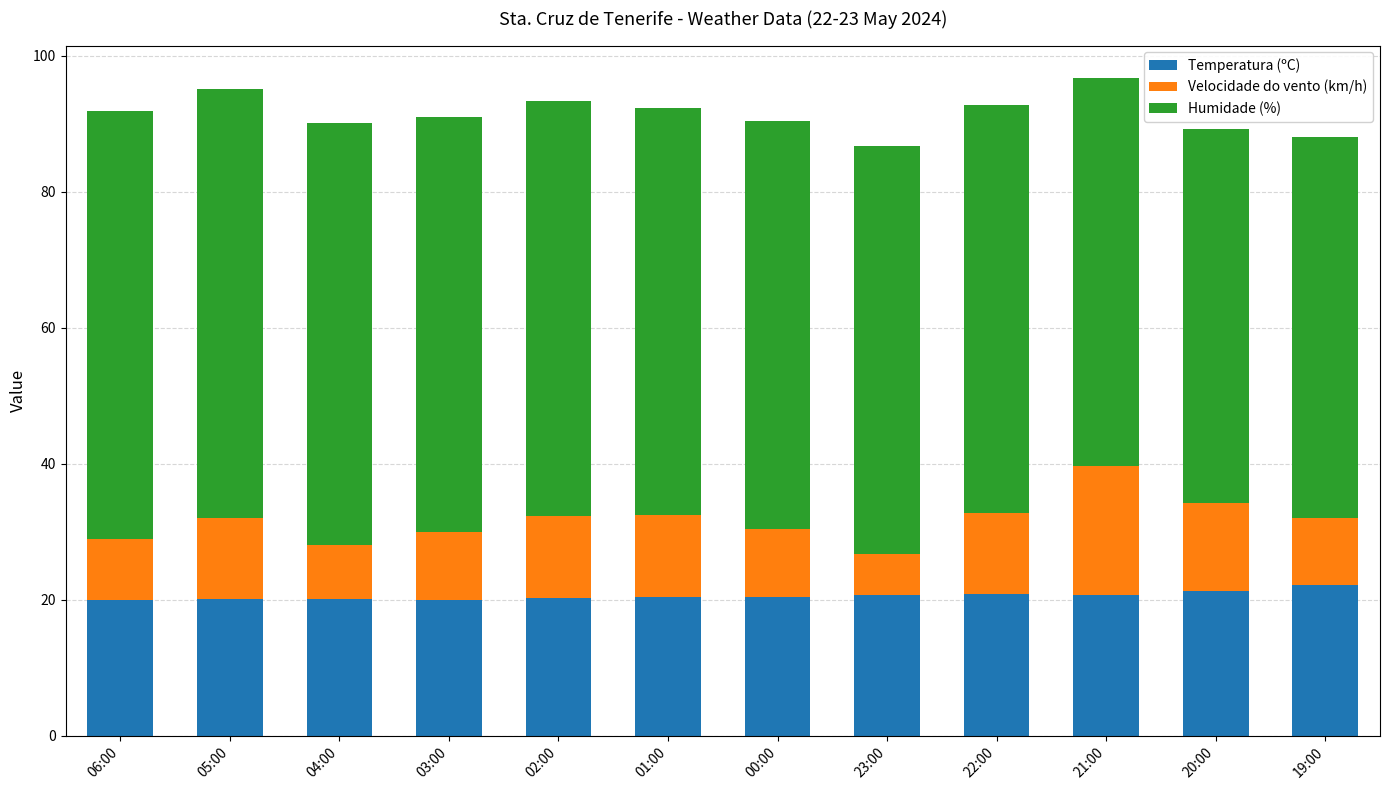

Is it true that Temperatura (ºC) equals 20.4 at 01:00?

True